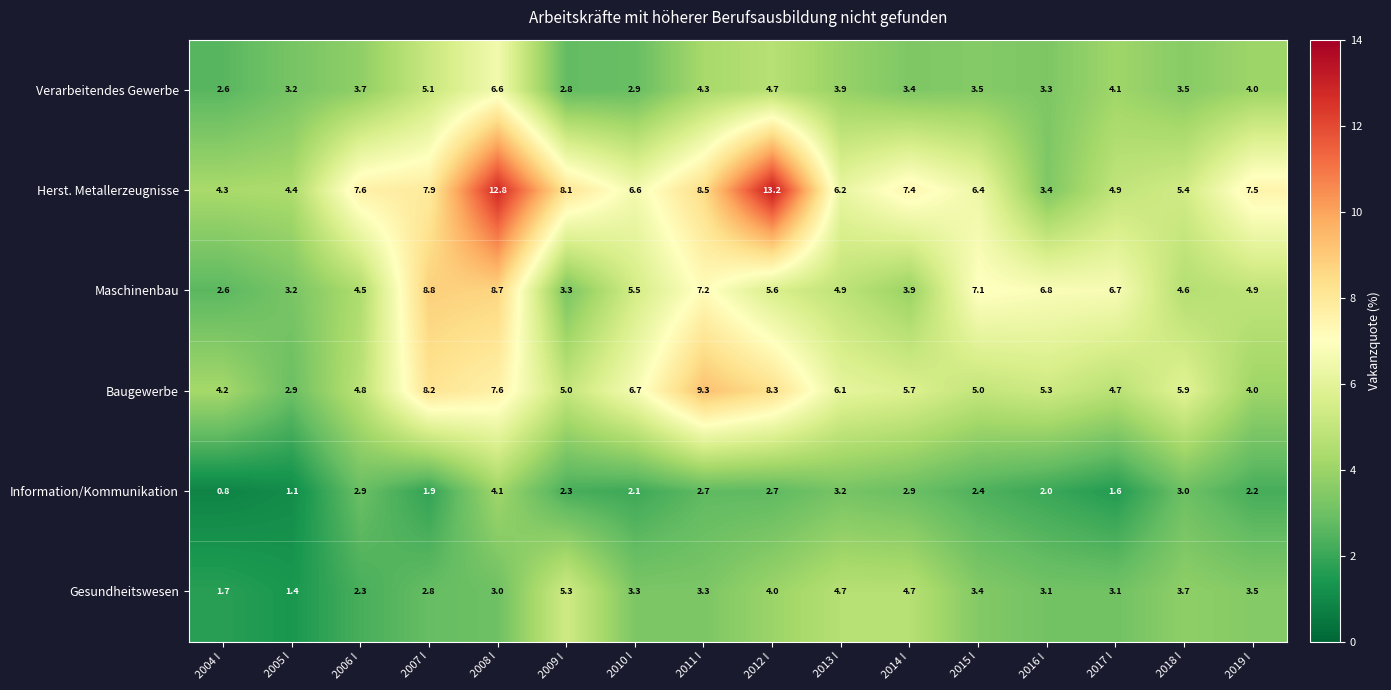

What is the approximate value of Herst. Metallerzeugnisse at 2004 I?

4.3